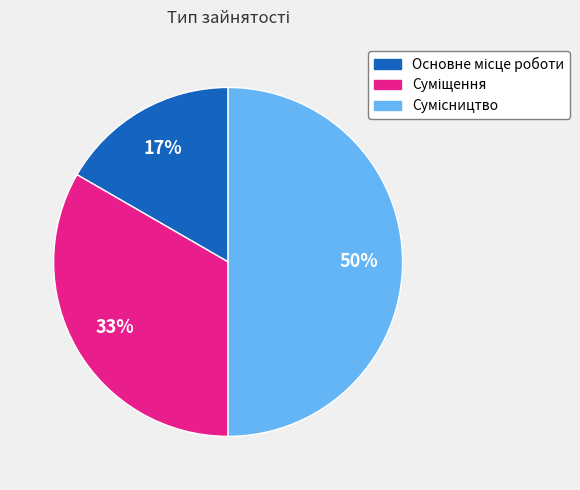

To the nearest percent, what is the difference between the largest and smallest slice percentages?

33%